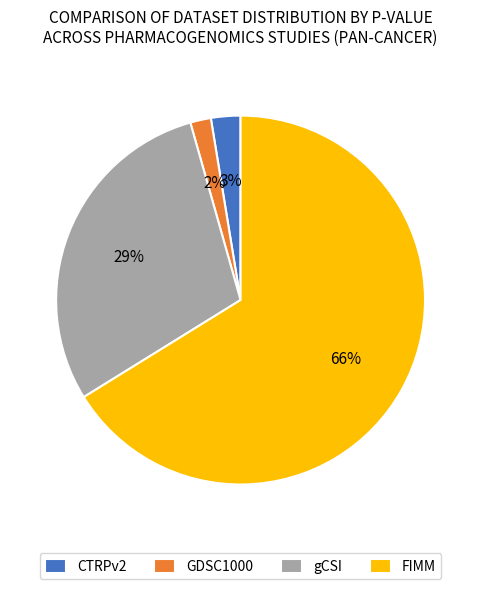

Does CTRPv2 represent more than half of the total?

No